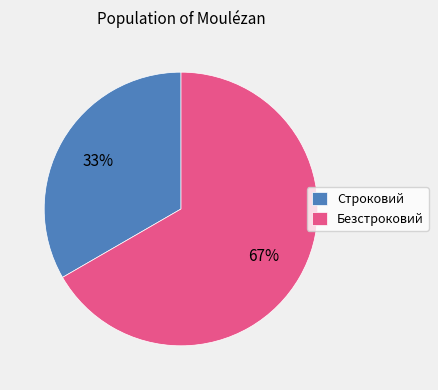

Is it true that Безстроковий is 74% of the pie?

False